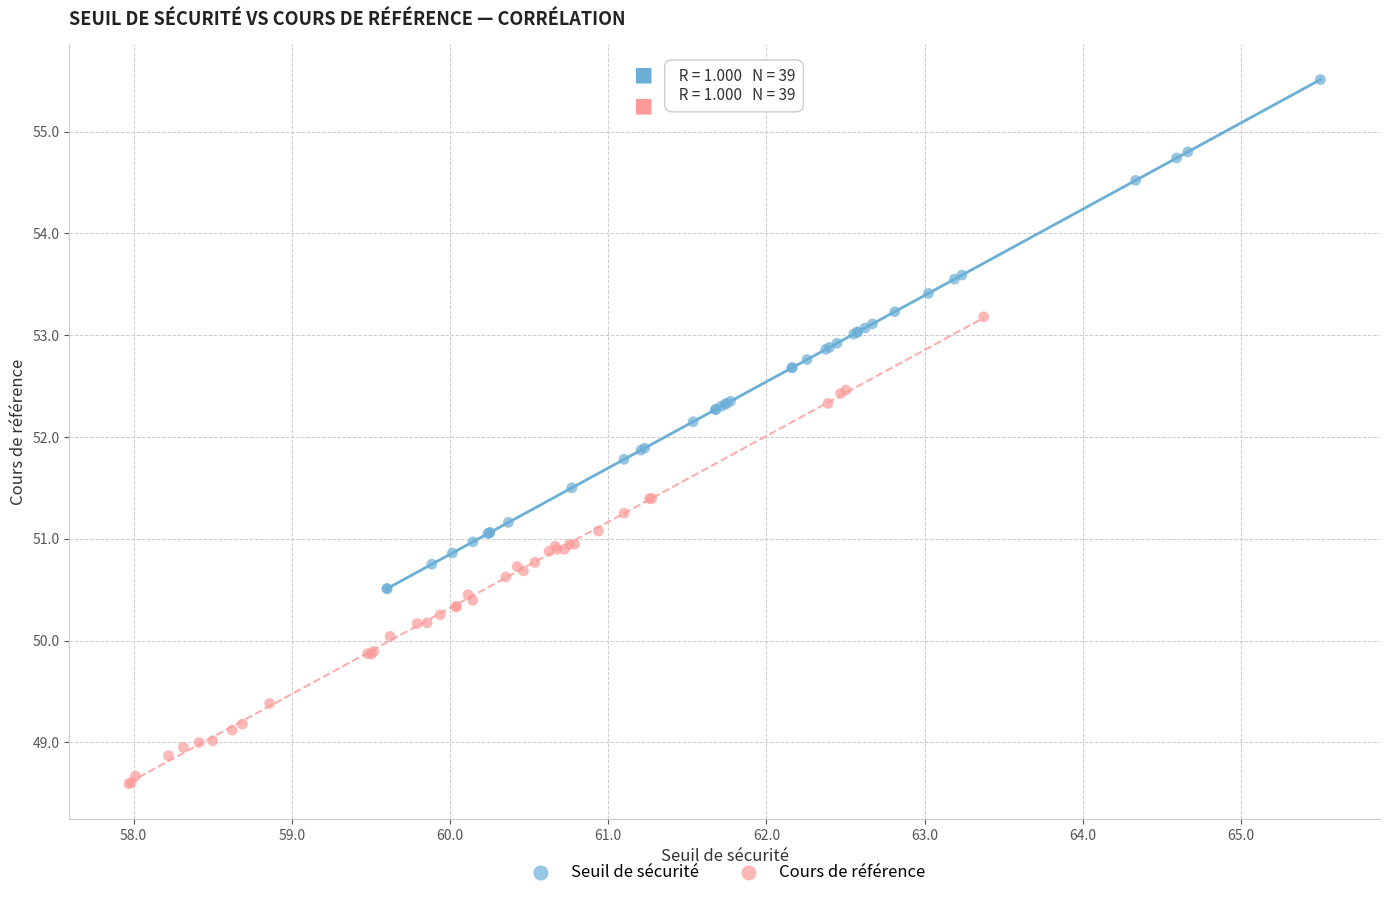

Which series contains the lowest Y value?

Cours de référence